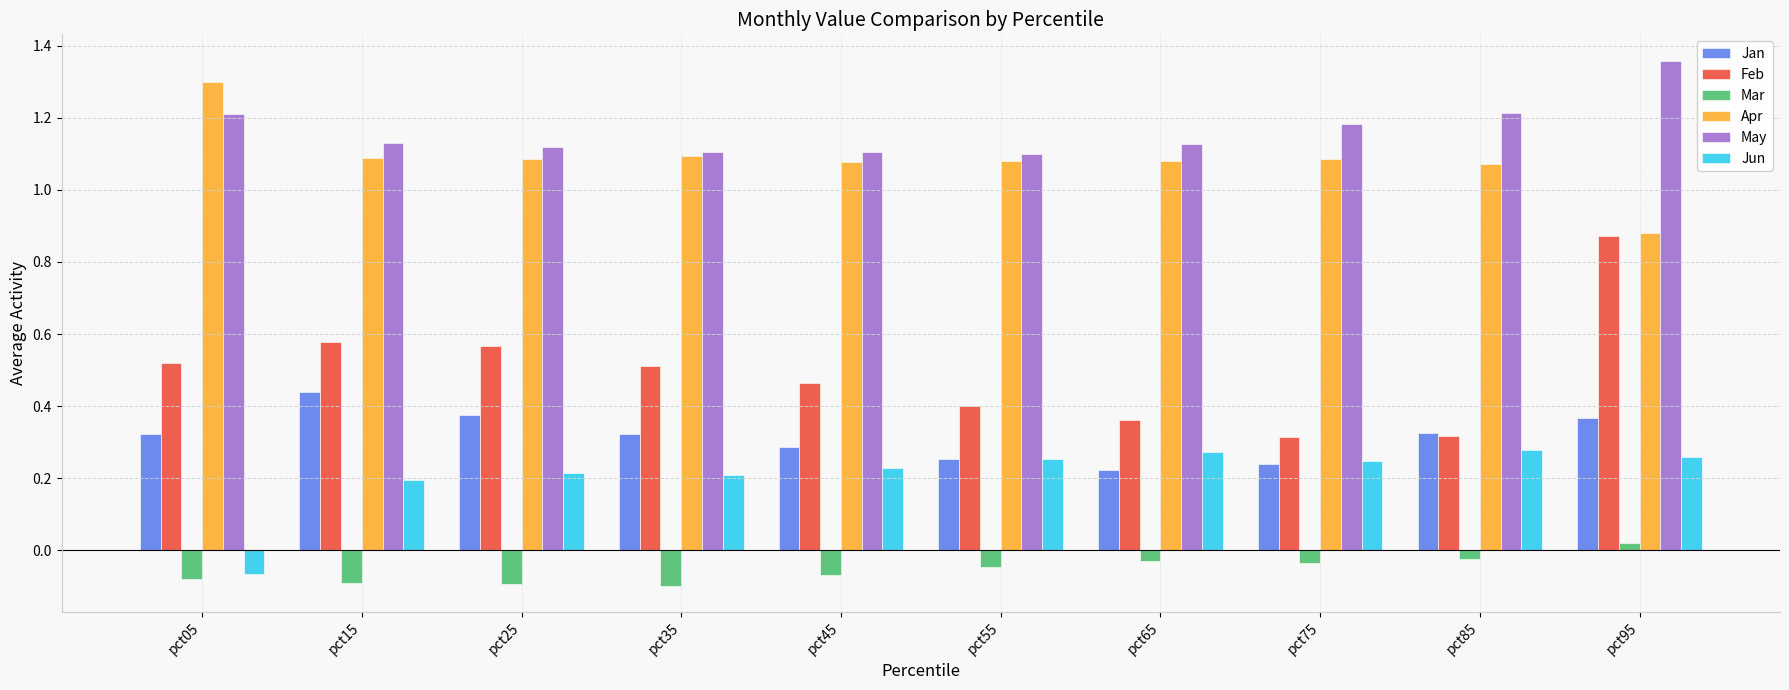

At which category does the chart reach its peak across all series?

pct95